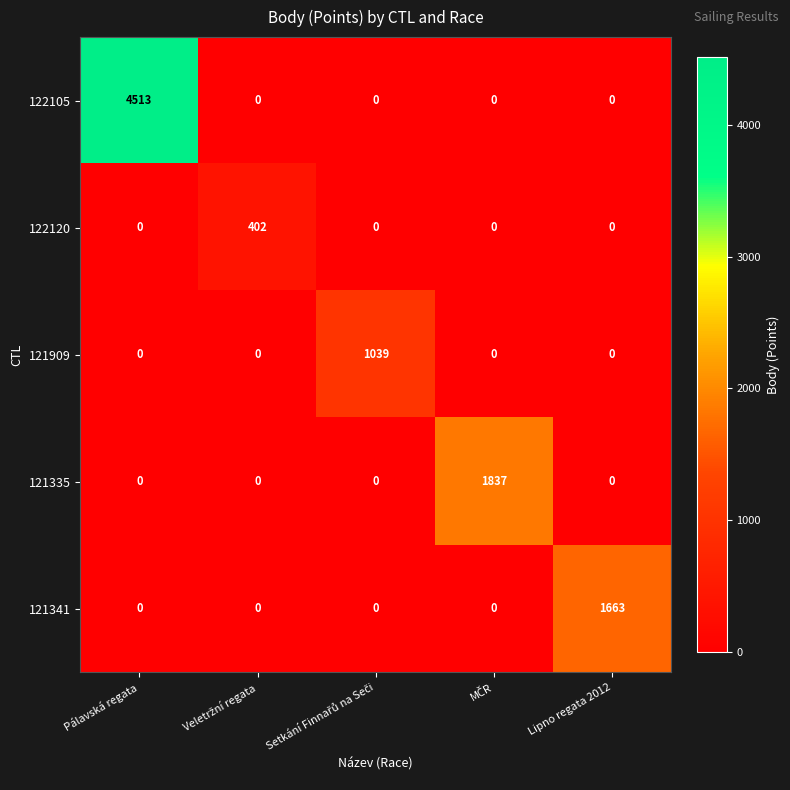

Reading left to right, extract all data points from this chart.

122105: 4513	0	0	0	0
122120: 0	402	0	0	0
121909: 0	0	1039	0	0
121335: 0	0	0	1837	0
121341: 0	0	0	0	1663